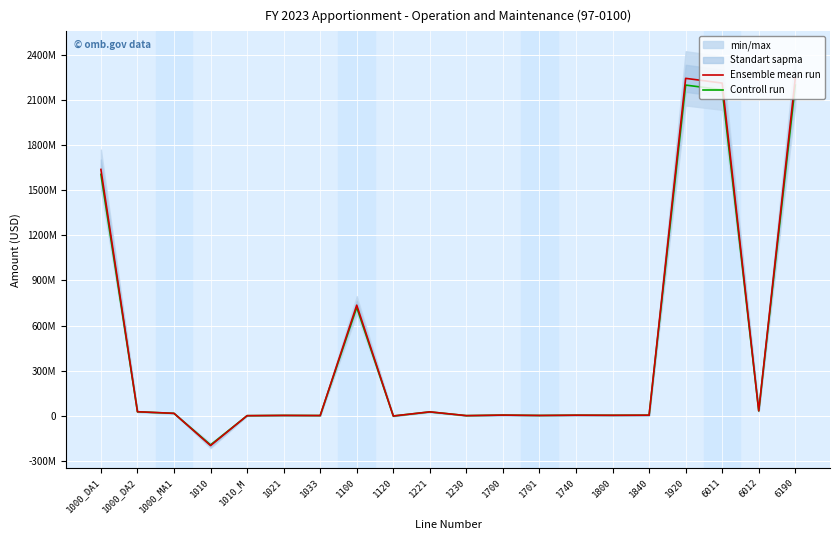

At which category is the sum across all series the highest?

1920